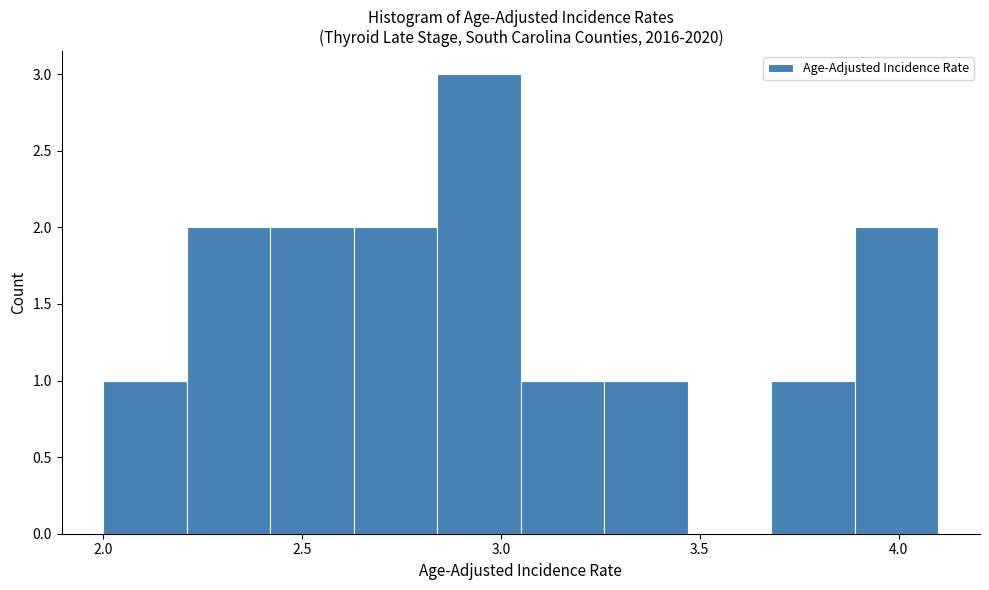

What is the height of the bar covering 2.00 to 2.21 on the x-axis? Neither the bar edges nor the heights are printed on the chart, so give them approximately, as read against the axes.

1